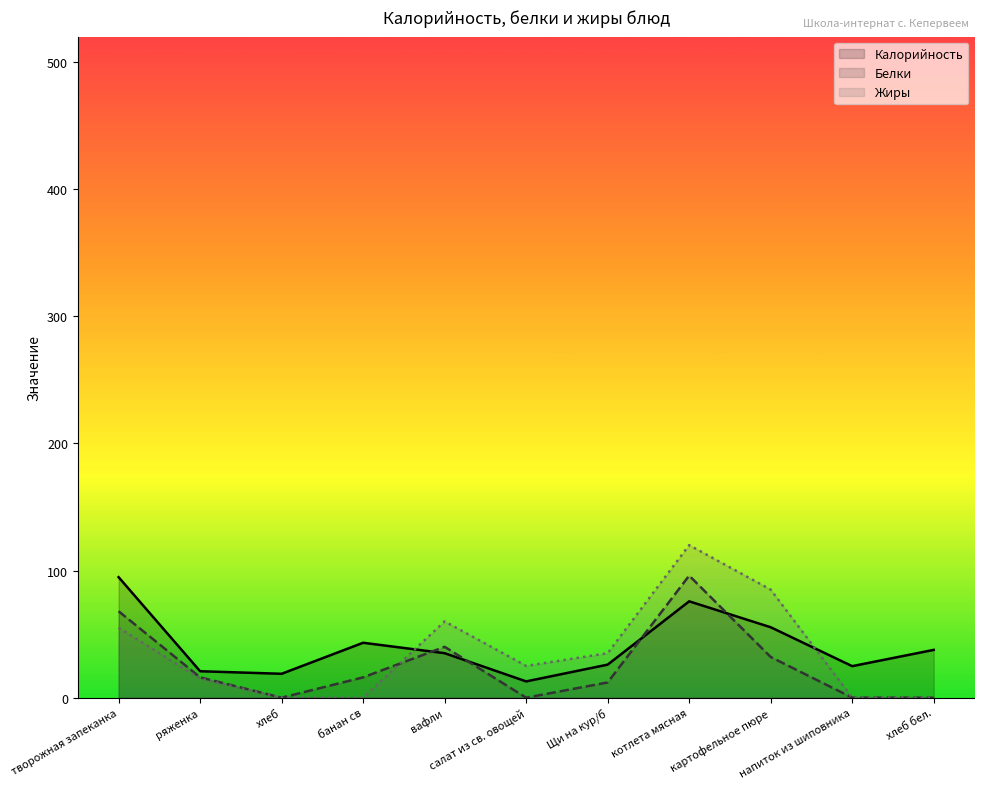

How many values in Жиры are above zero?

7